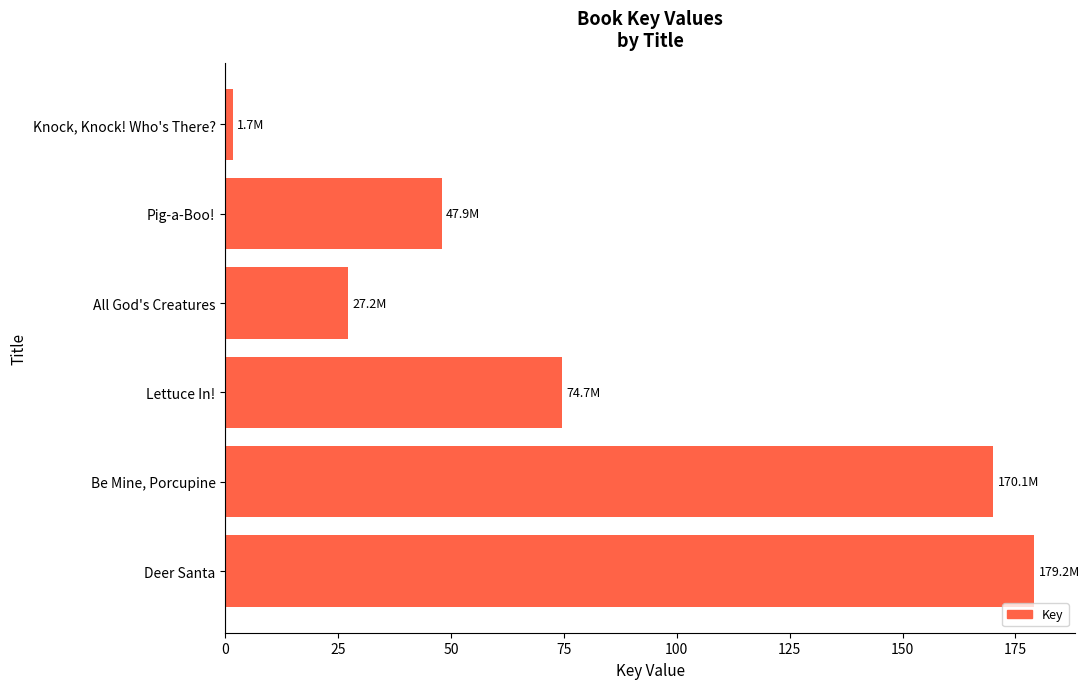

What is the difference between the second highest and minimum values?

168.4